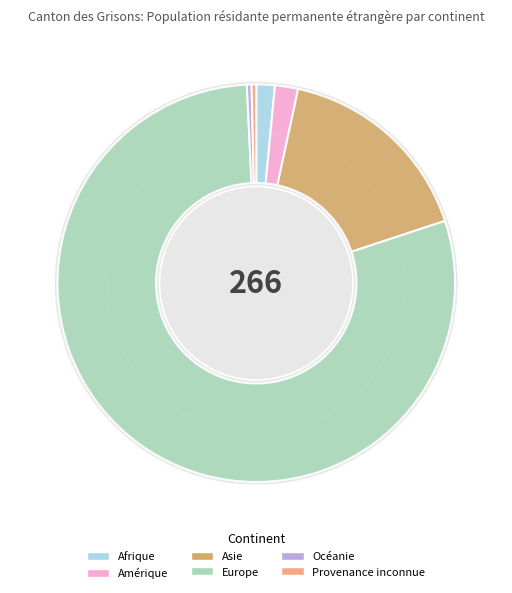

Is it true that Provenance inconnue is 1% of the pie?

False